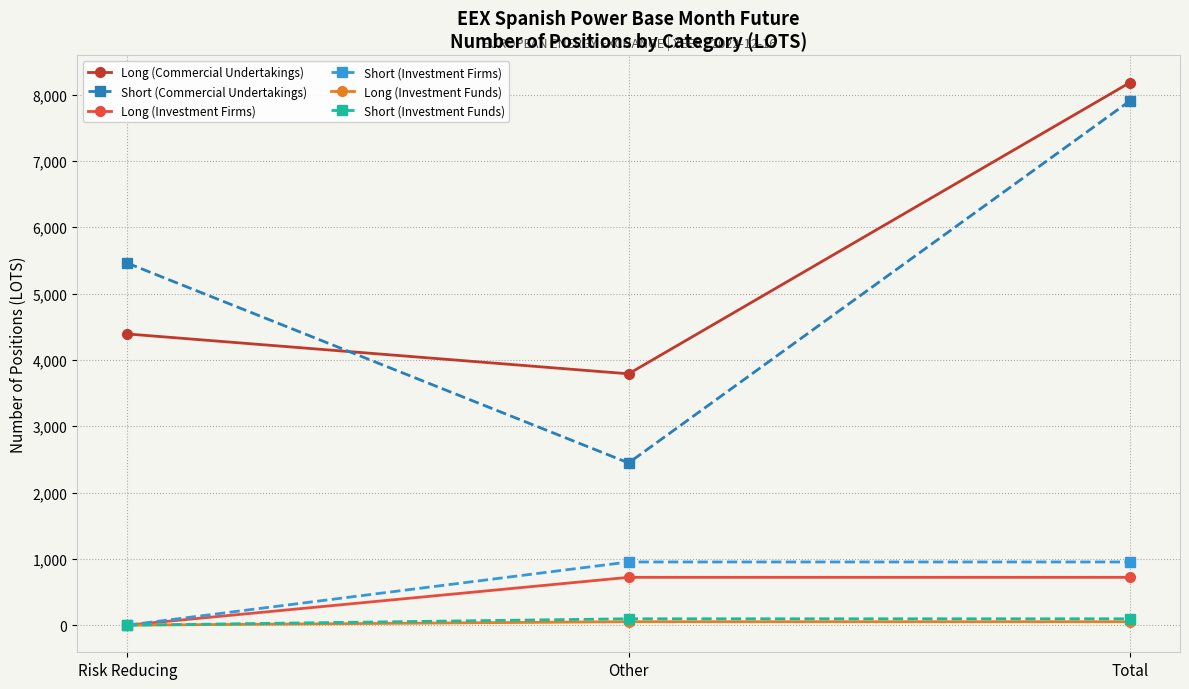

What is the label of the 3rd point from the right?

Risk Reducing